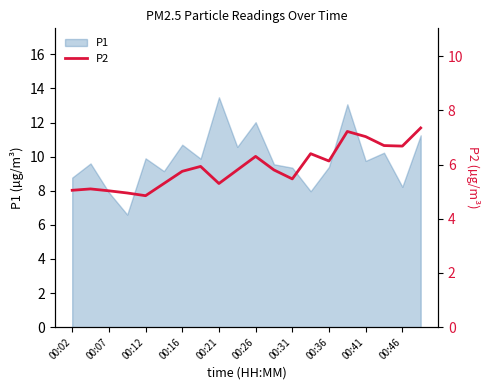

True or false: P1 has a value of 15.6 at 00:16.

False